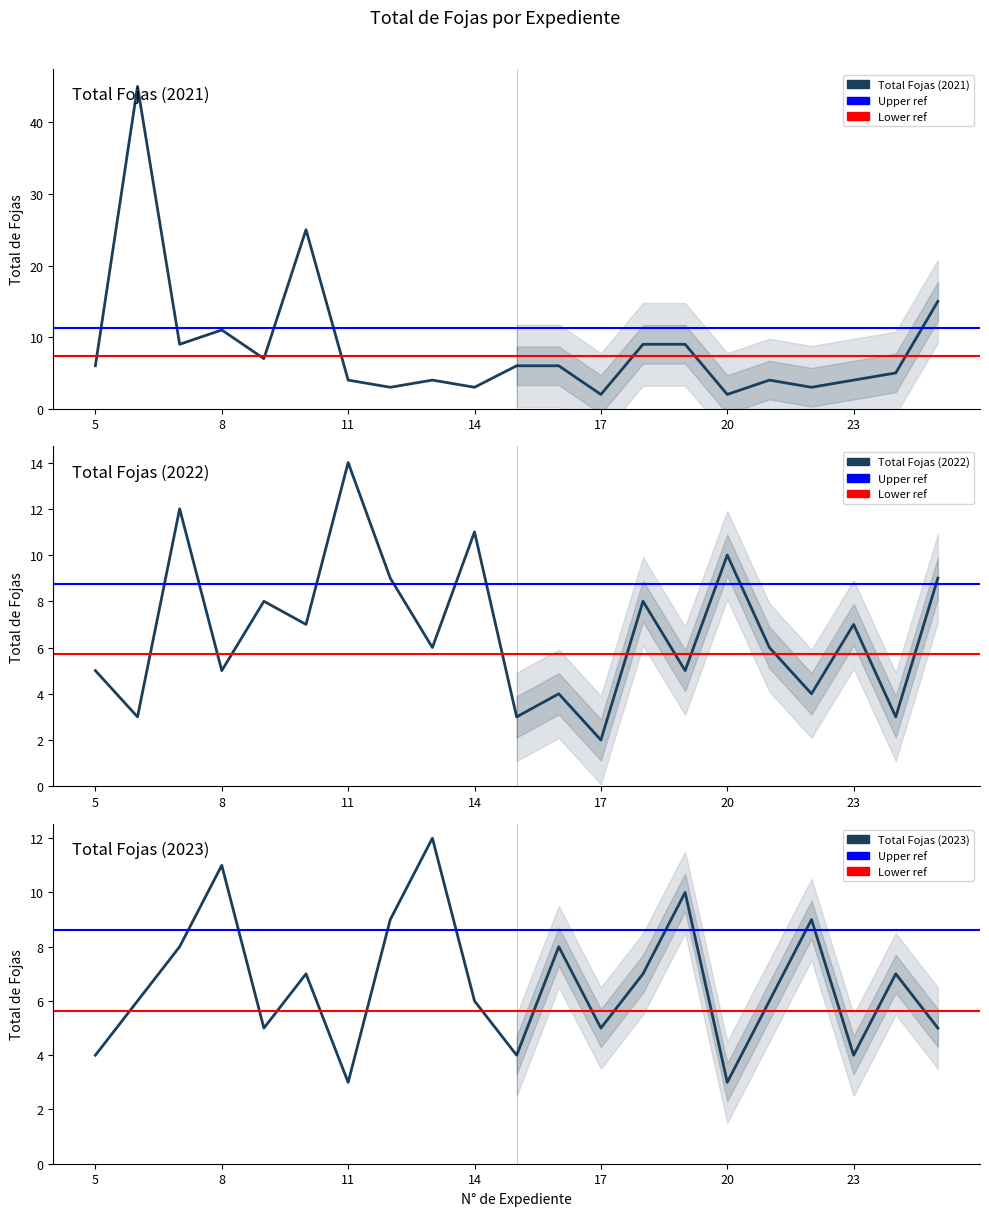

Where is the first local minimum for Total Fojas (2023)?

9